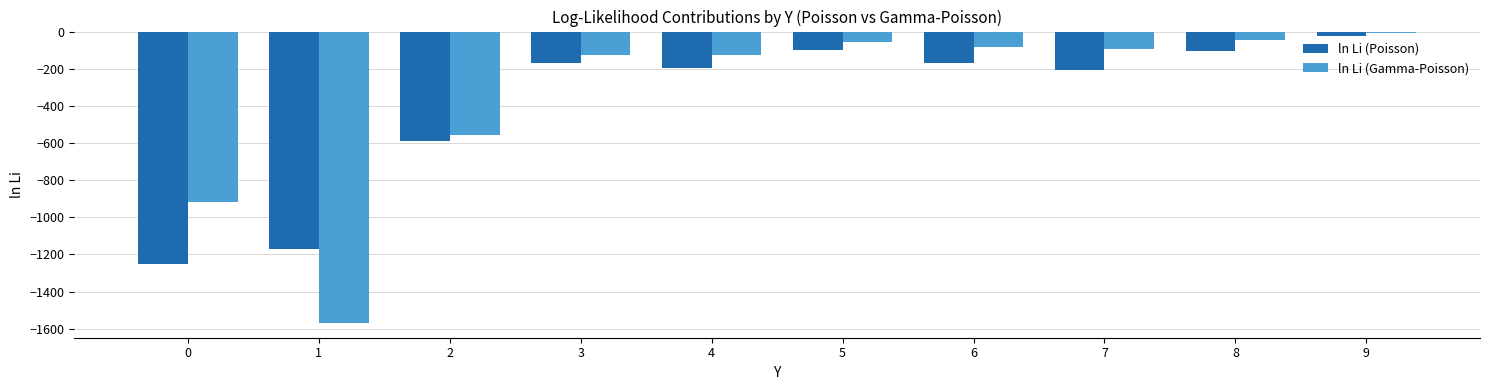

How many groups of bars are there?

10